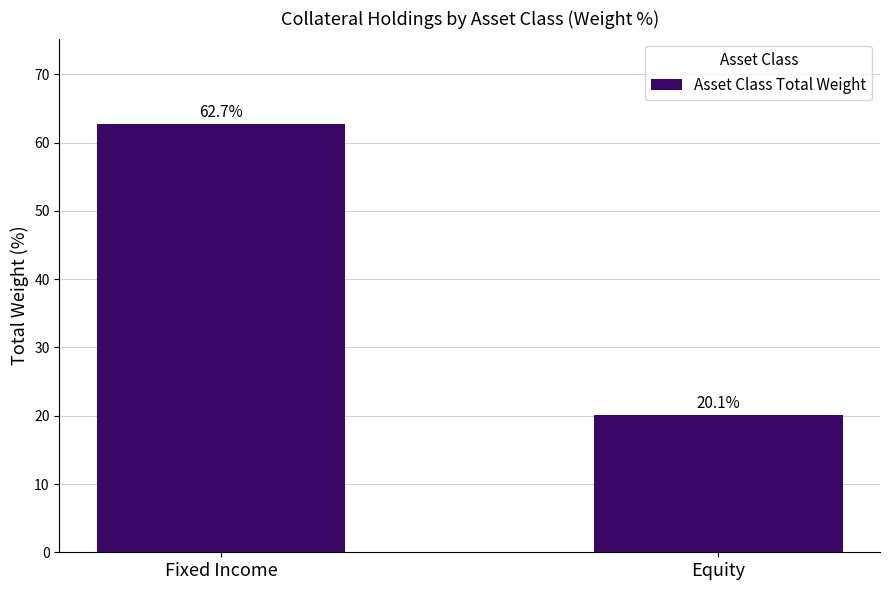

Does the chart contain stacked bars?

No